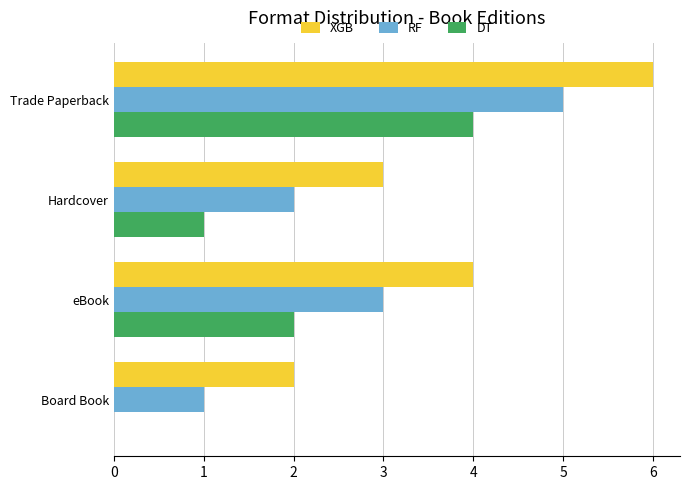

The RF series shows 1 at Hardcover. True or false?

False